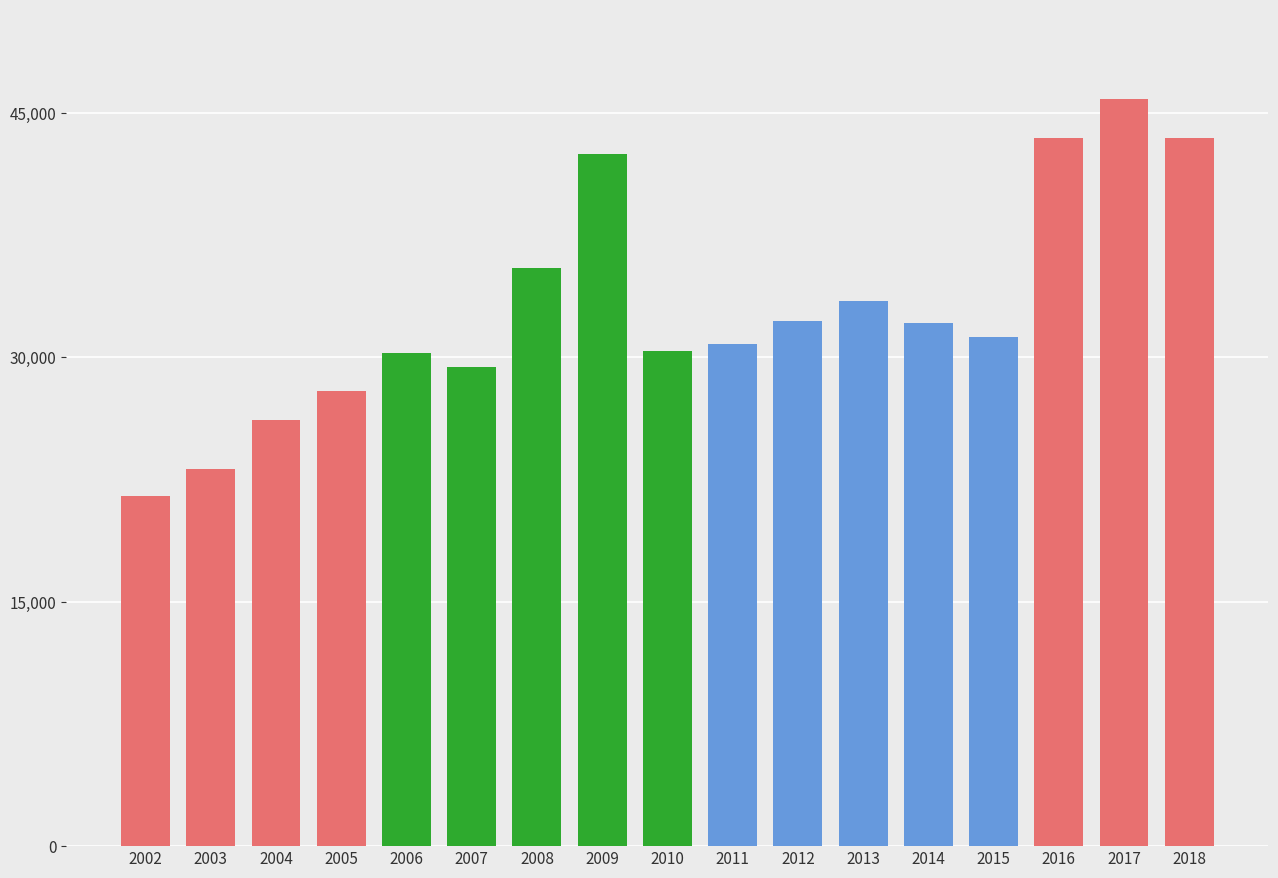

What is the maximum value shown in the chart?

45849